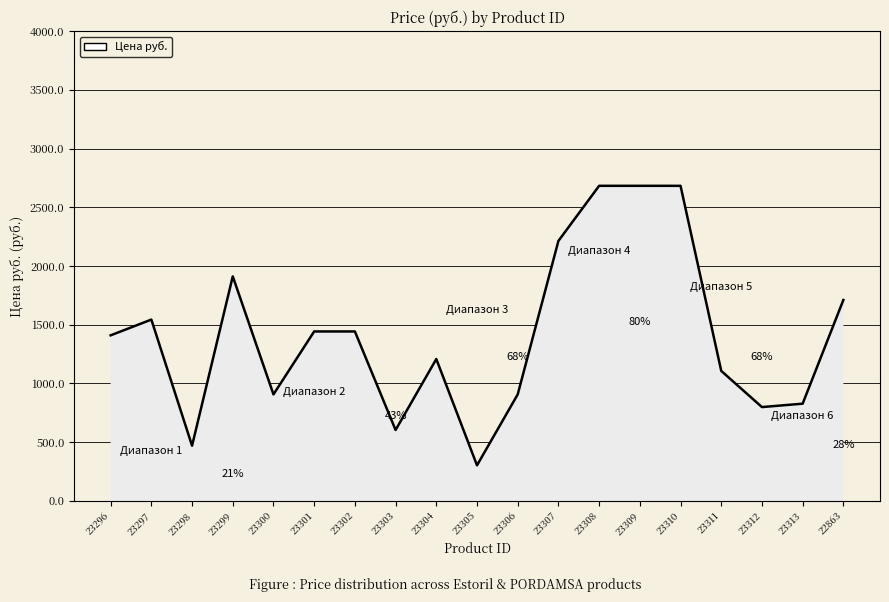

Which category has the lowest value across all series?

23305